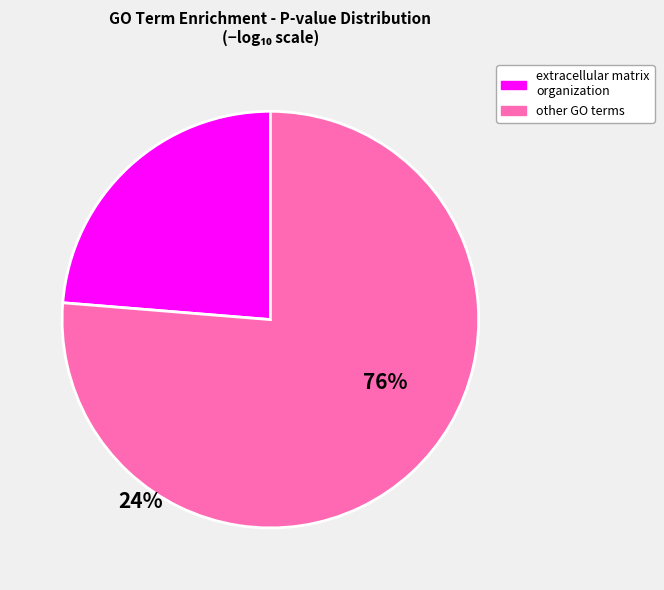

How many slices are in this pie chart?

2